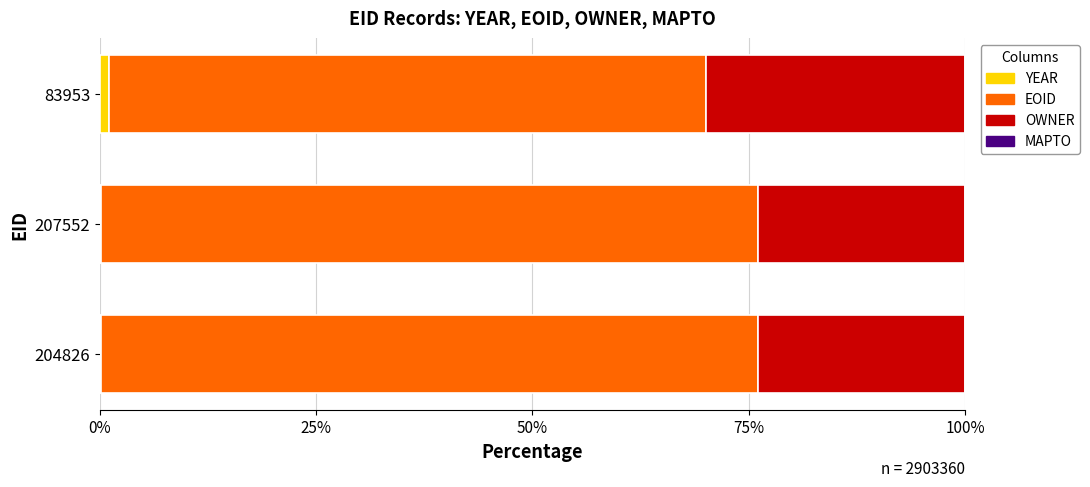

How many data points does each series have?

3